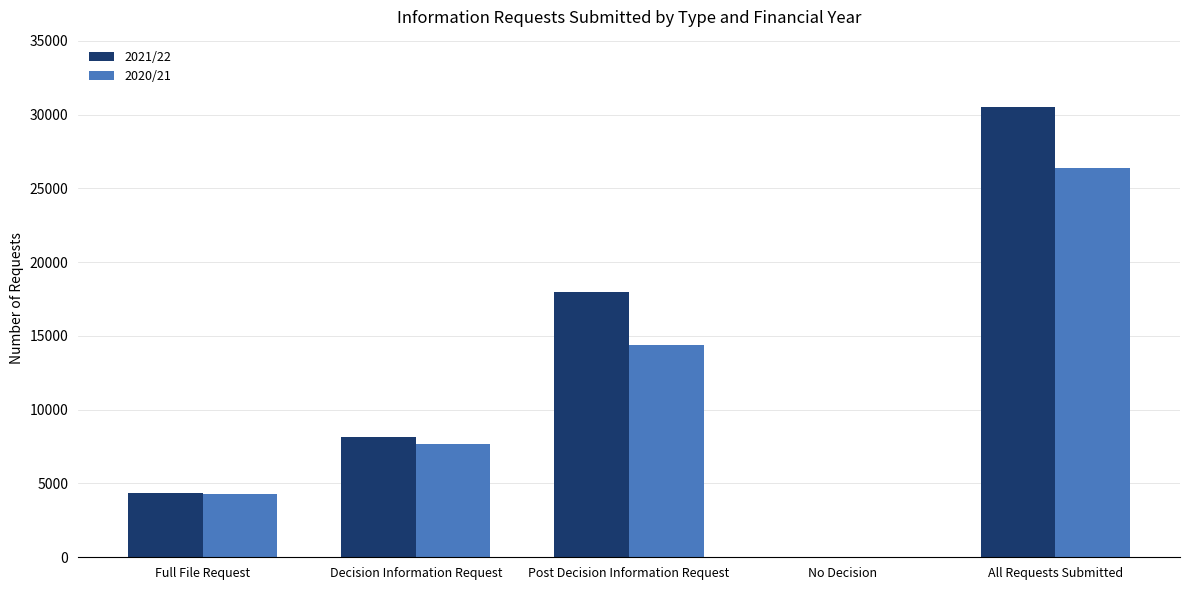

Which series changed the most between Full File Request and Post Decision Information Request?

2021/22